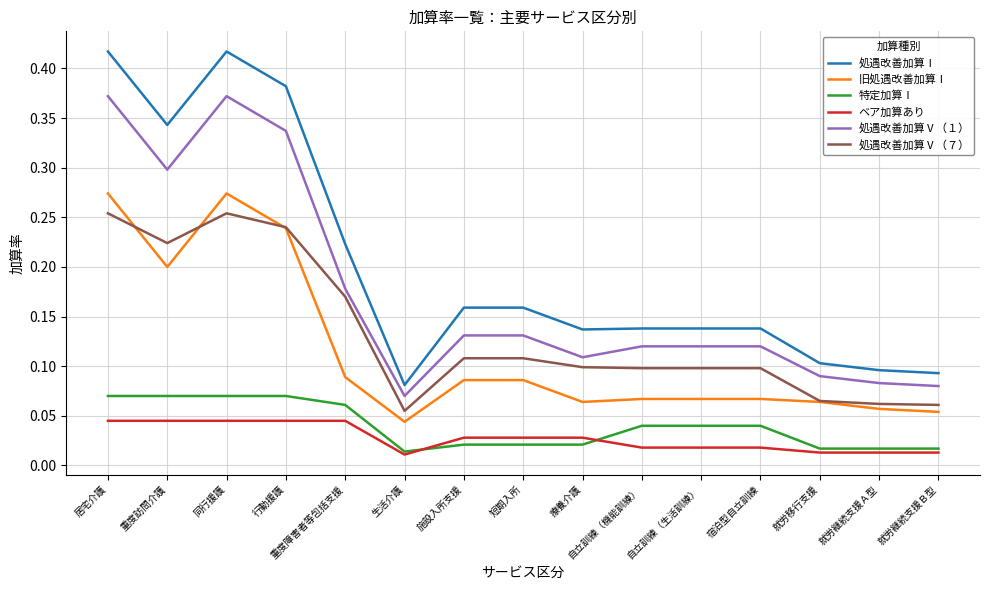

At which label is 処遇改善加算Ⅰ closest to 0?

生活介護